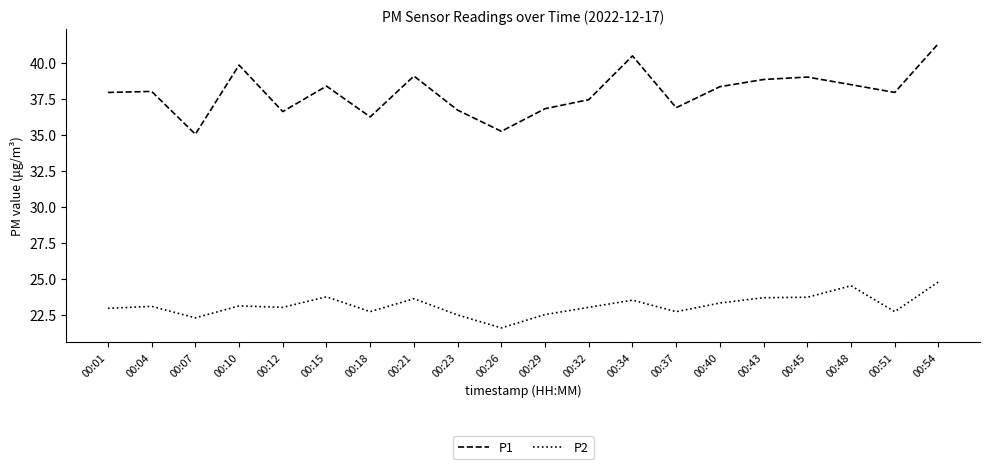

True or false: P1 and P2 intersect in this chart.

False